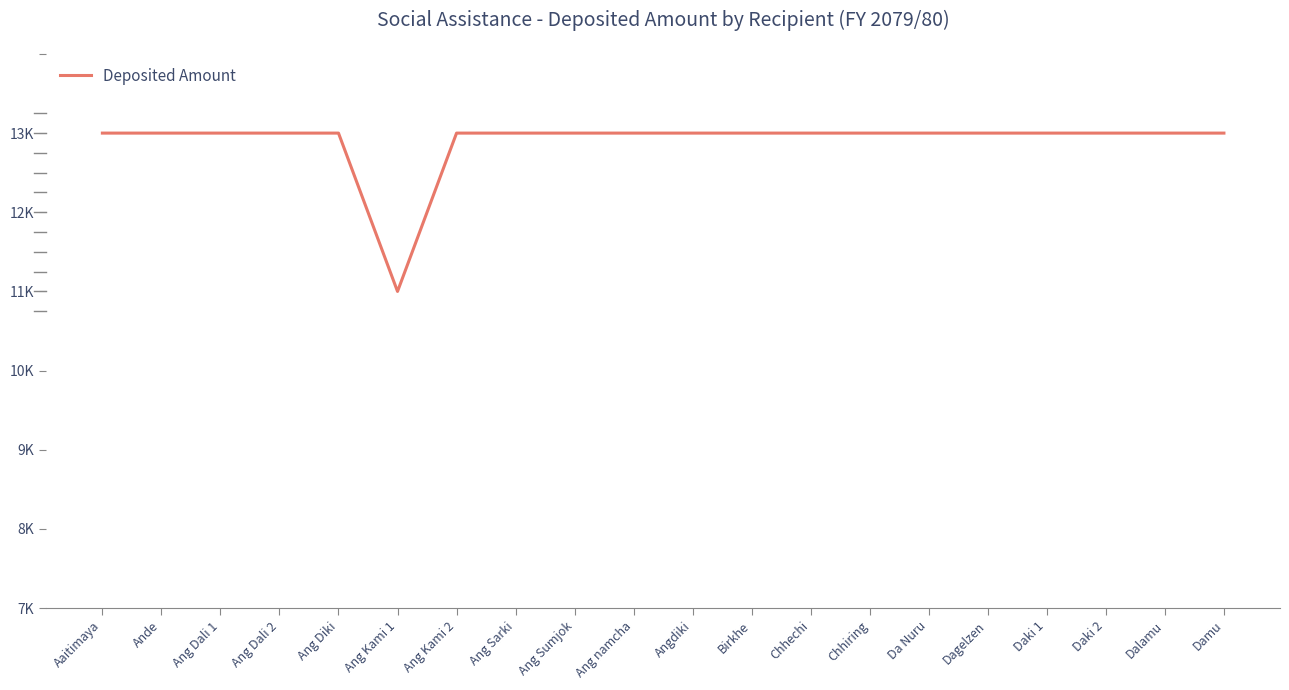

What is the value of the 15th point from the left?

12000